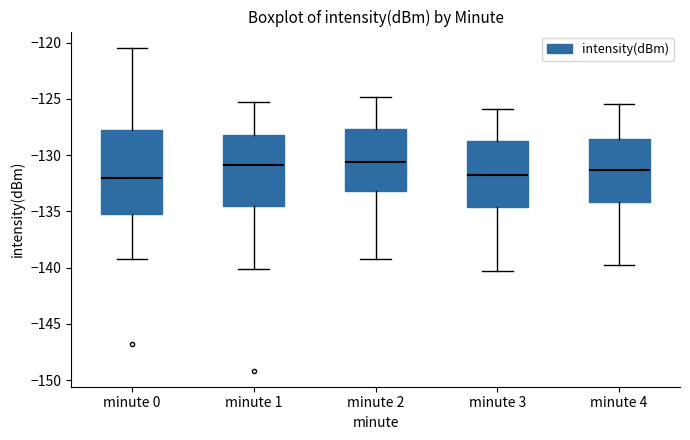

Reading left to right, transcribe this box plot: for each box, give where its median line is, the range the box spans, and where its two whiskers end, as read against the y-axis. The values are not printed on the chart, so give them approximately, as read against the axis.

minute 0: median -132.0, box -135.5 to -128.0, whiskers -139.0 to -120.5
minute 1: median -131.0, box -134.5 to -128.0, whiskers -140.0 to -125.5
minute 2: median -130.5, box -133.0 to -127.5, whiskers -139.0 to -125.0
minute 3: median -132.0, box -134.5 to -129.0, whiskers -140.5 to -126.0
minute 4: median -131.5, box -134.0 to -128.5, whiskers -140.0 to -125.5